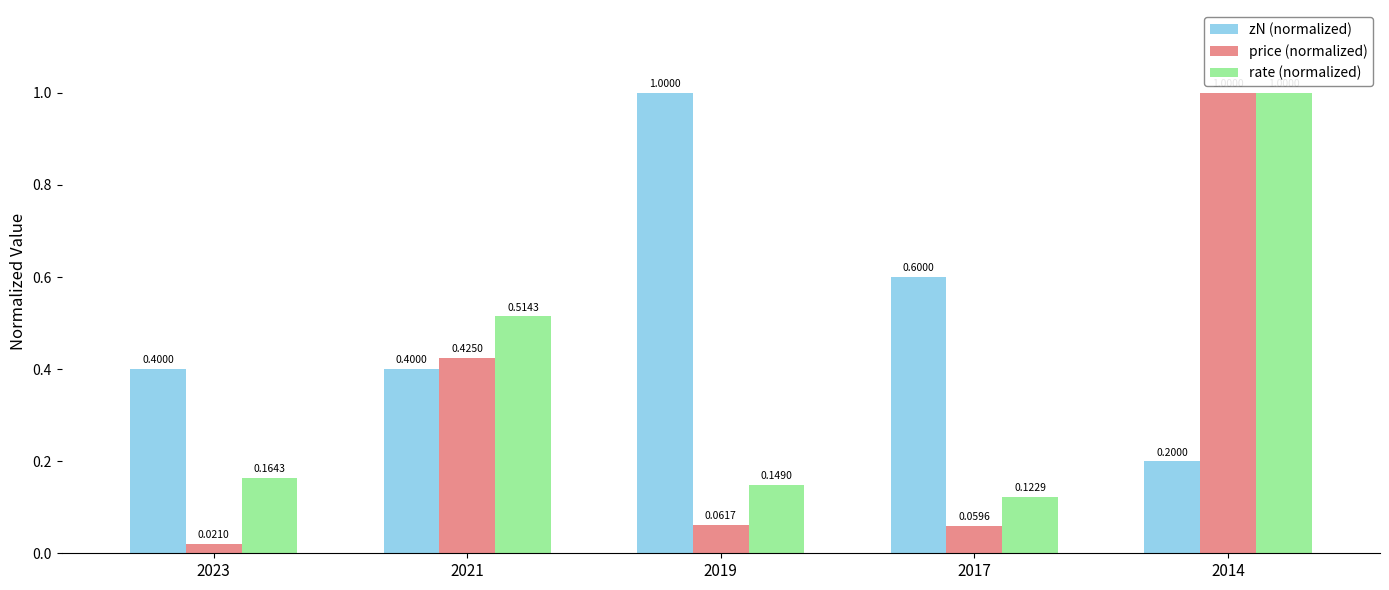

At which category is the sum across all series the highest?

2014